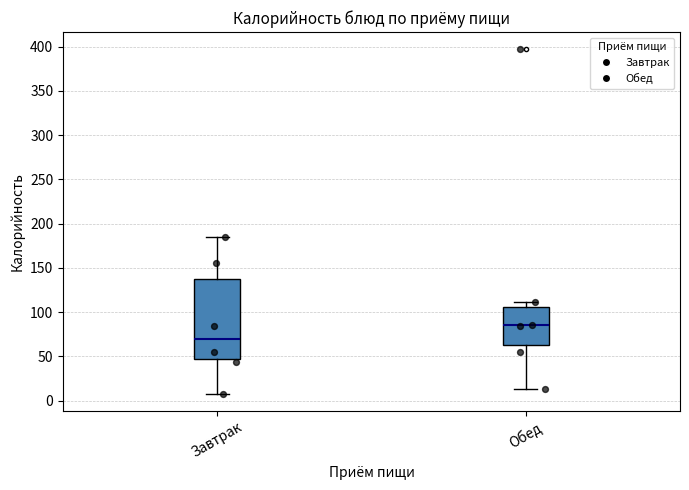

Comparing the boxes themselves (not the whiskers), which one is the tallest?

Завтрак